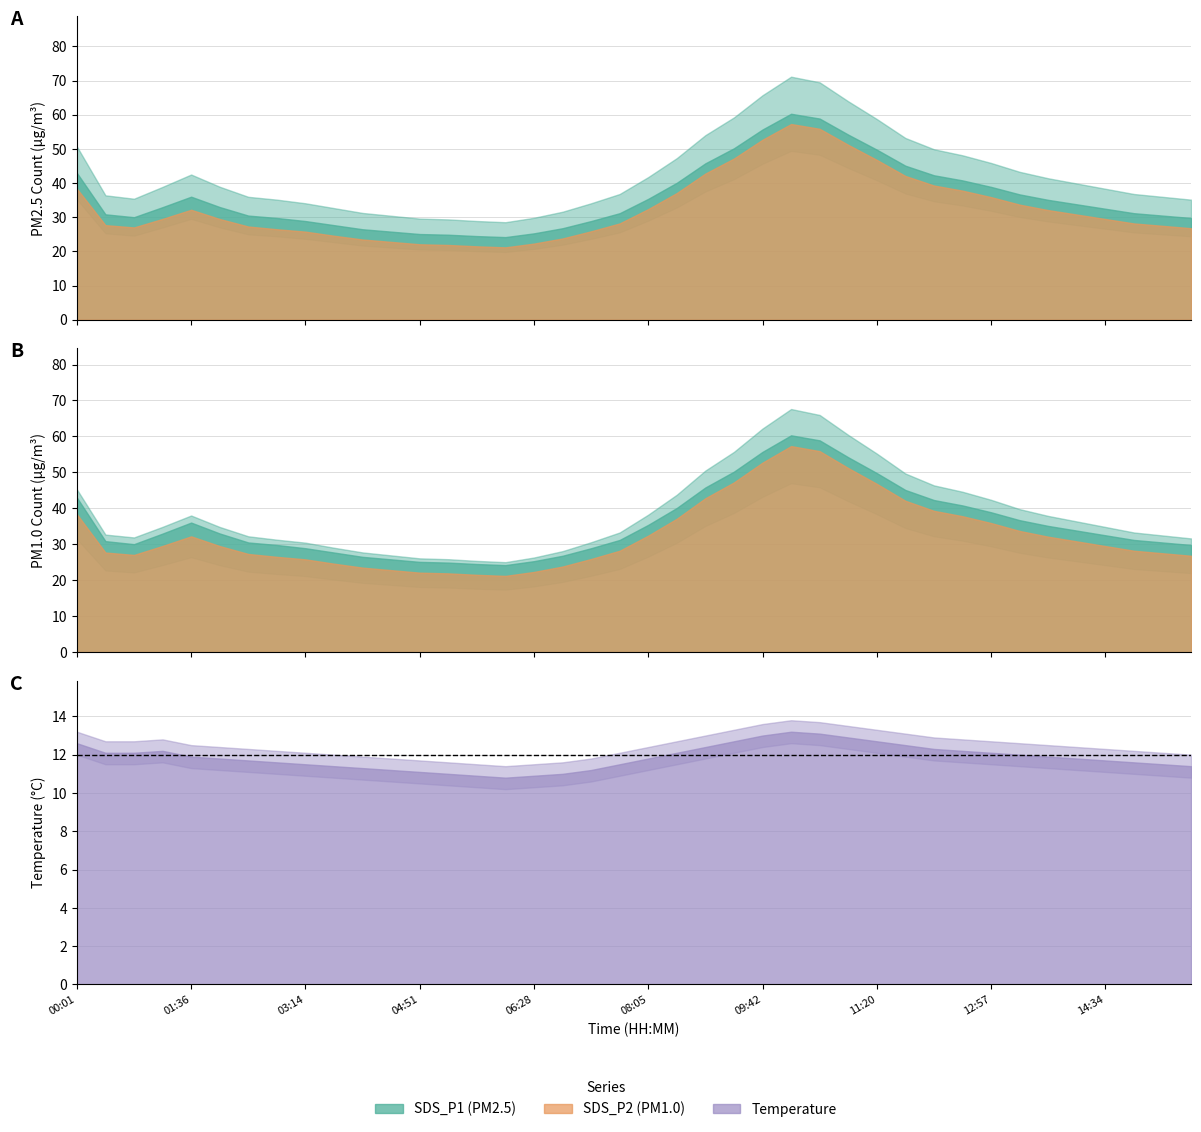

At which category is the sum across all series the highest?

10:07